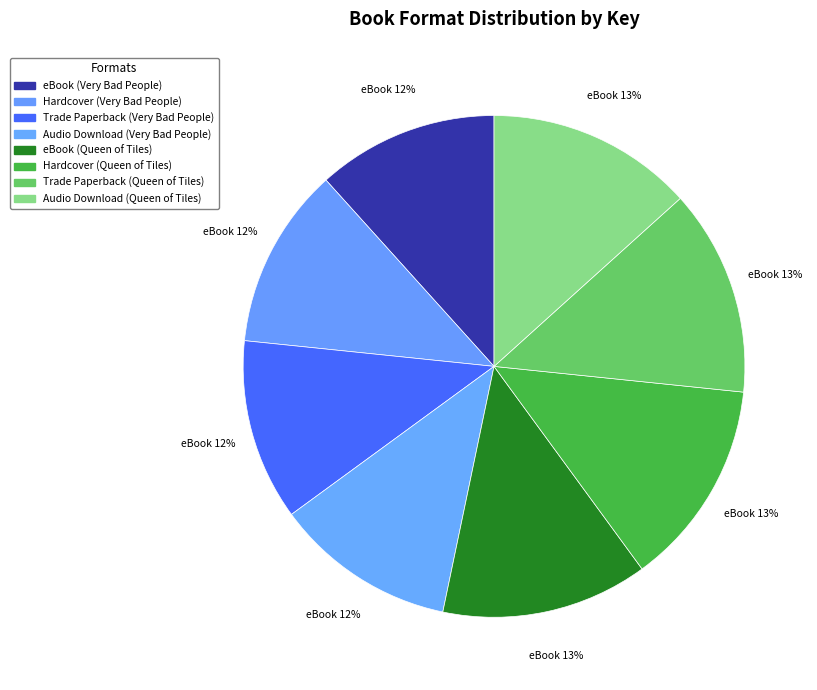

What is the largest slice in the pie chart?

eBook (Queen of Tiles)